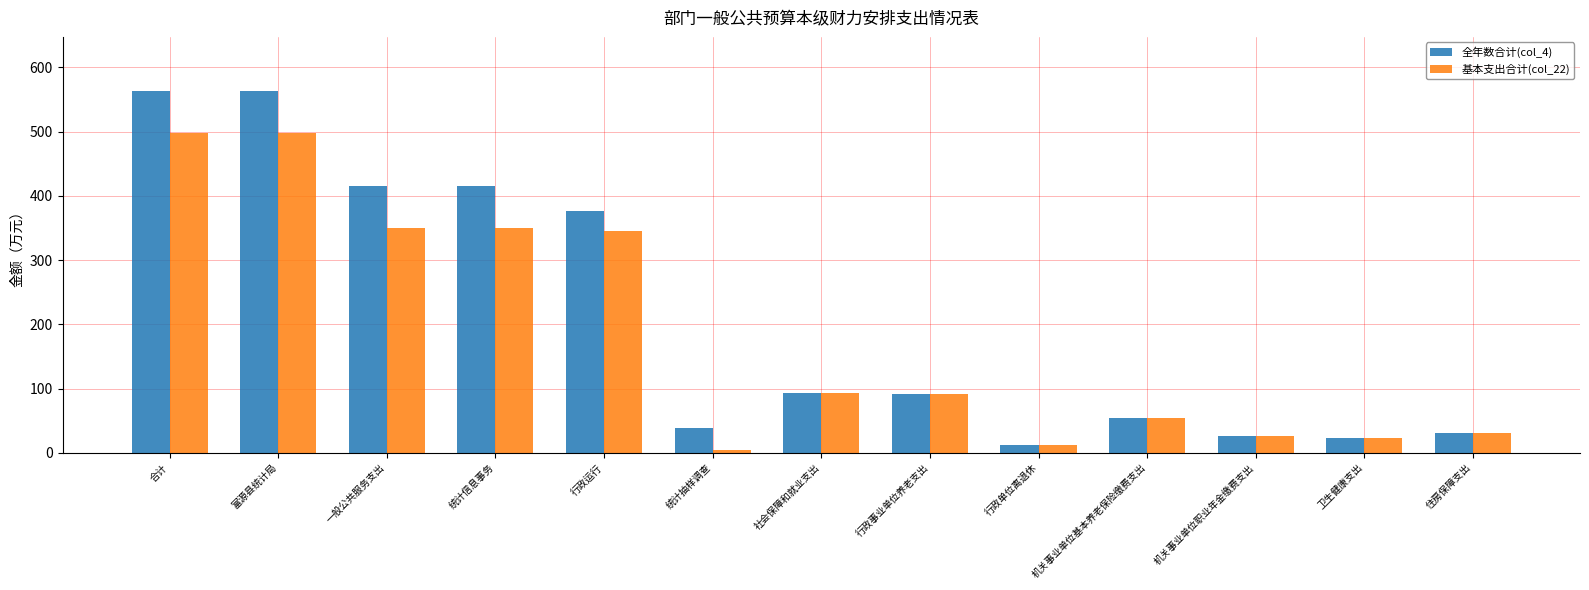

At 一般公共服务支出, list the series in order from largest to smallest.

全年数合计(col_4), 基本支出合计(col_22)